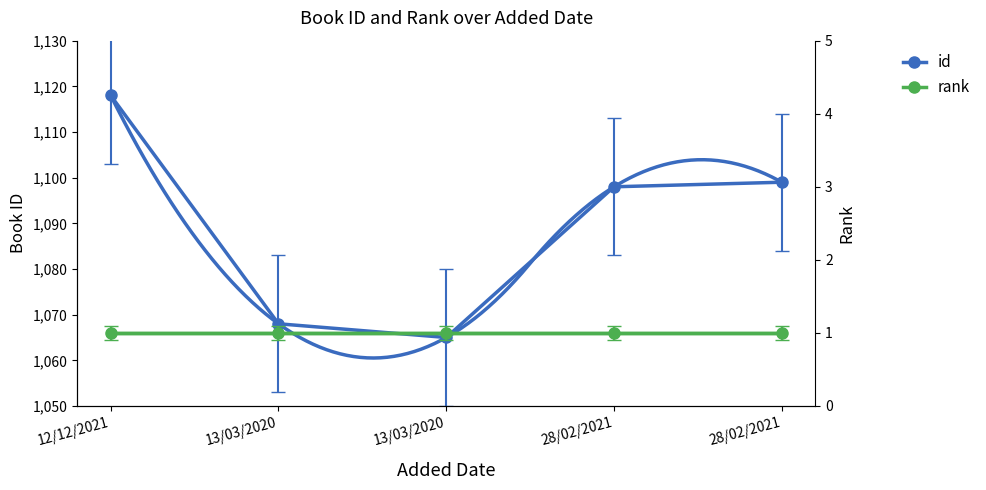

At which label does id reach its peak?

12/12/2021